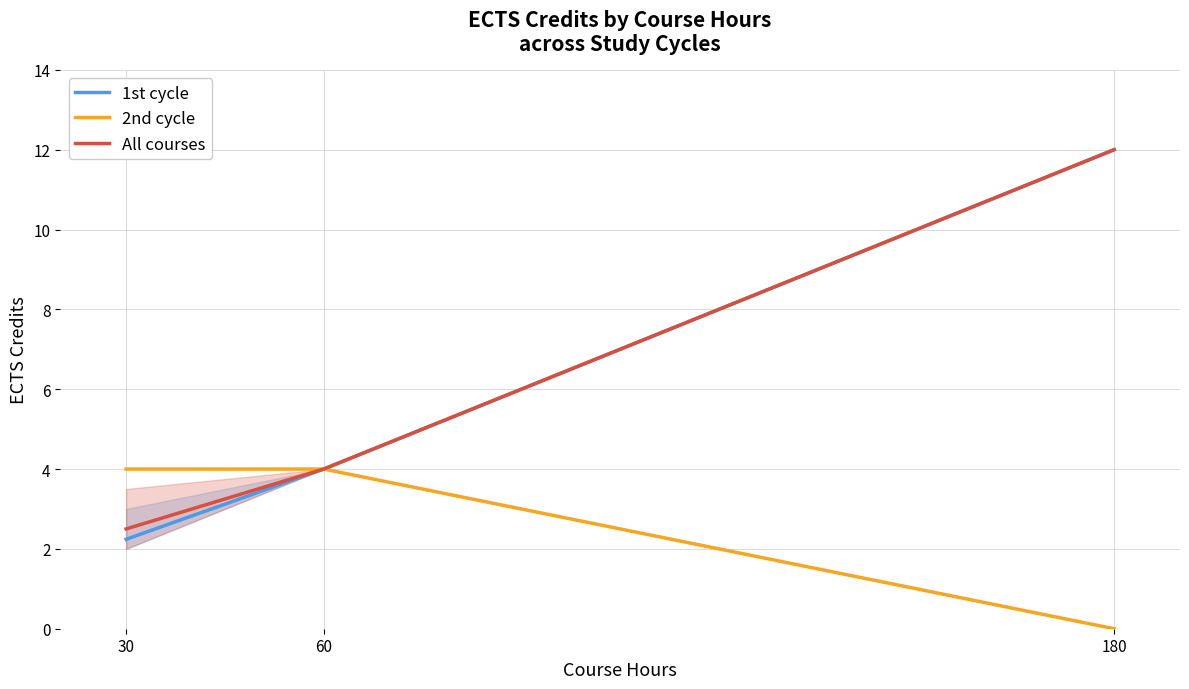

Reading right to left, transcribe all the data shown in this chart.

1st cycle: 12.0	4.0	2.2
2nd cycle: 0.0	4.0	4.0
All courses: 12.0	4.0	2.5